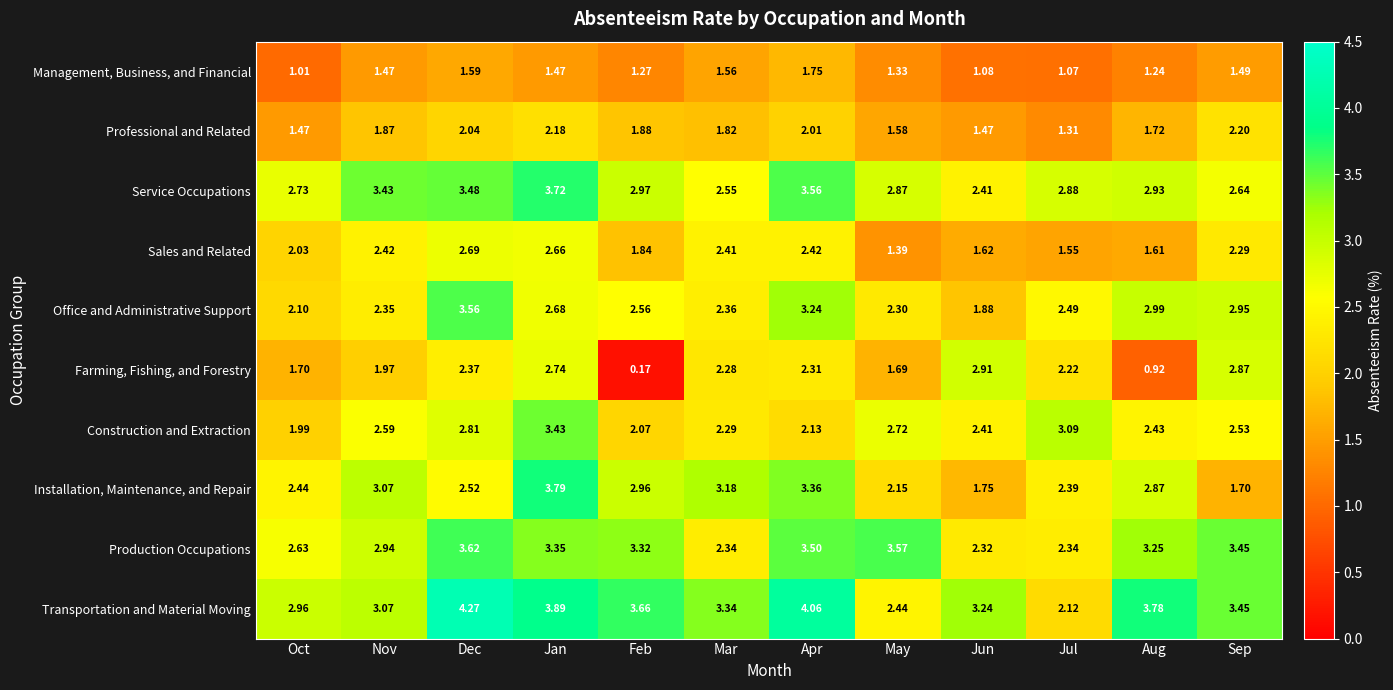

Is the value of Office and Administrative Support at Jan greater than the value of Transportation and Material Moving at Dec?

No